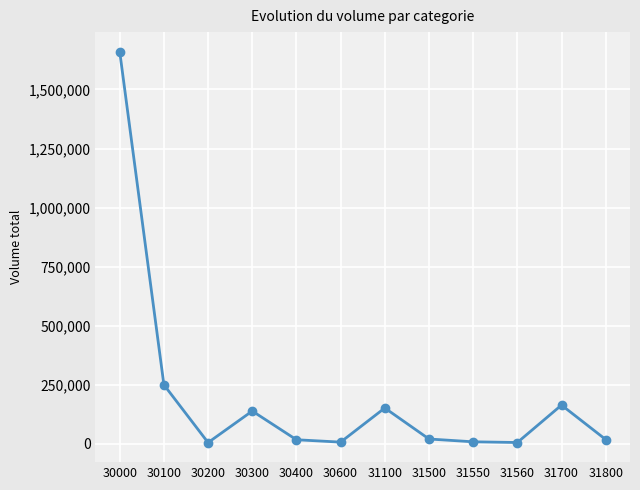

How many categories are shown in the chart?

12